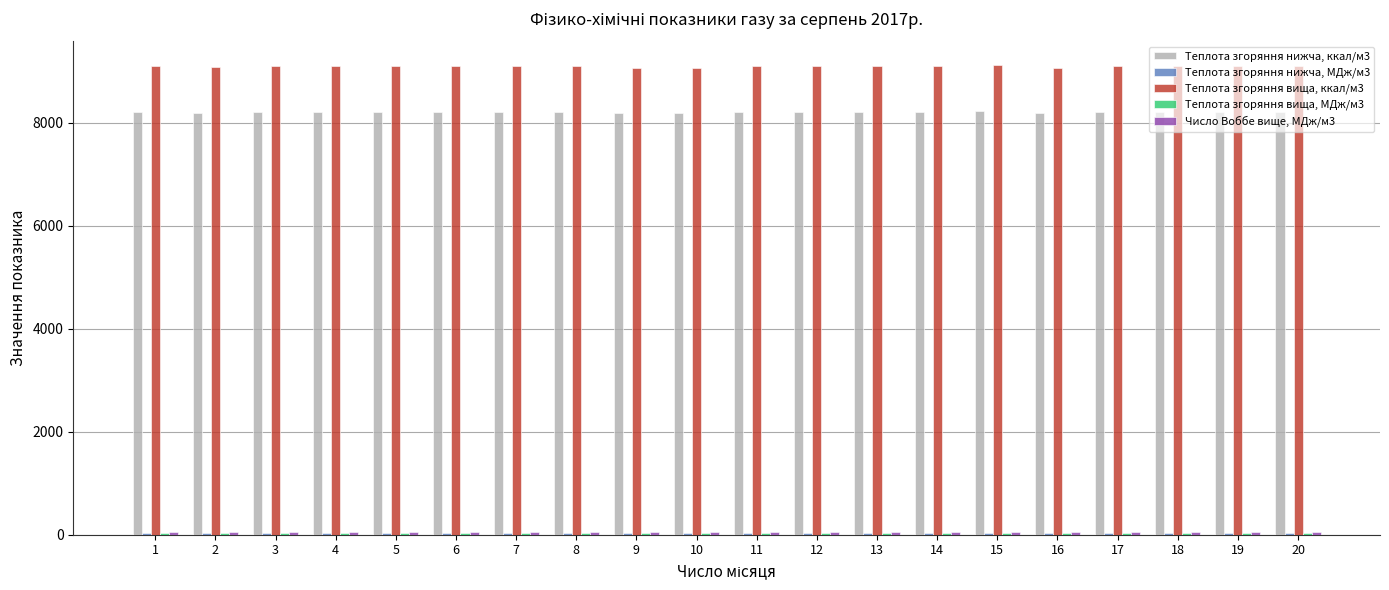

Which series has the largest total across all categories?

Теплота згоряння вища, ккал/м3